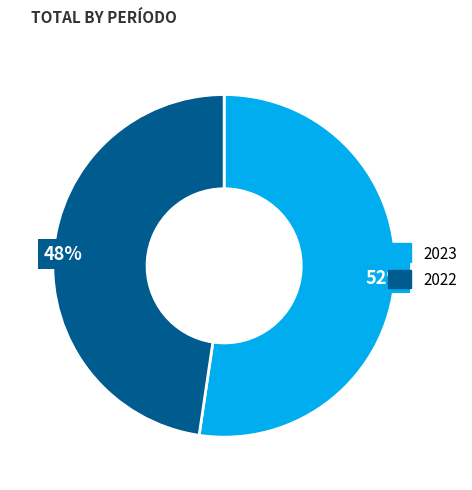

Do 2023 and 2022 together represent more than half of the pie?

Yes